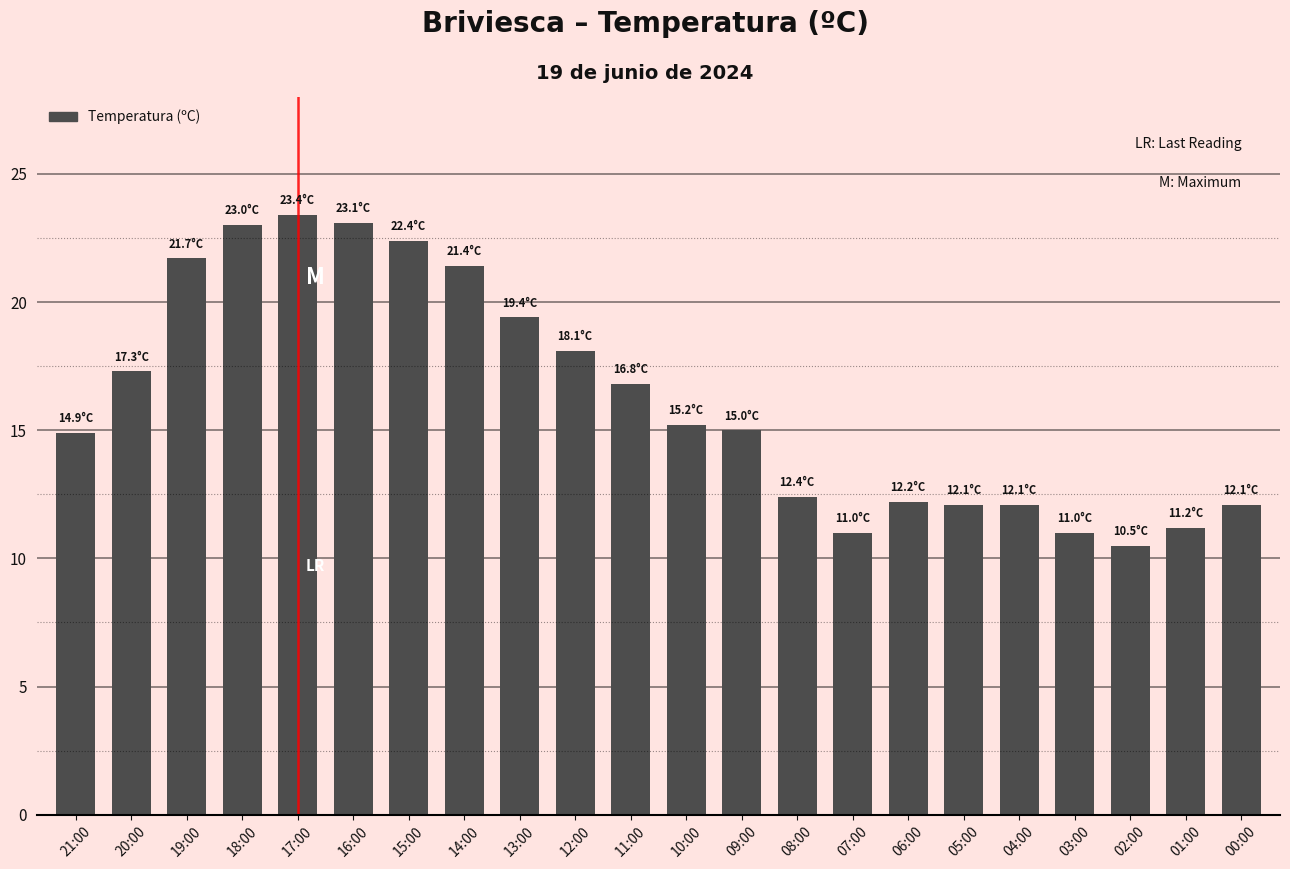

What is the difference between the values at 21:00 and 07:00?

3.9